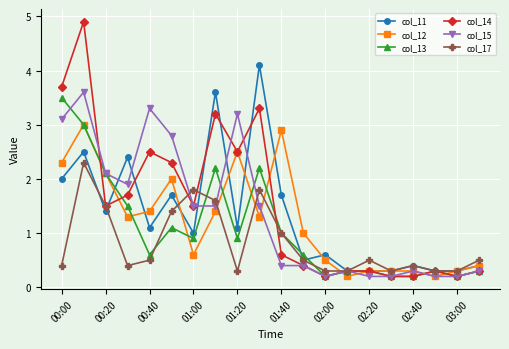

Which series has the largest range (max minus min)?

col_14